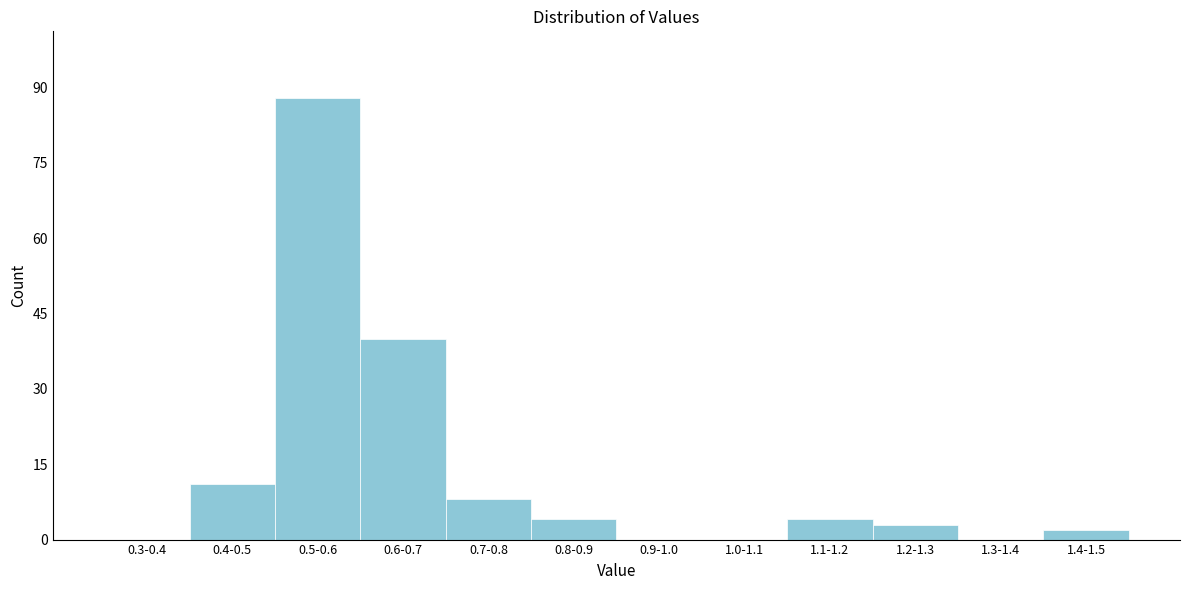

Reading left to right, transcribe all the data shown in this chart.

0.3-0.4=0	0.4-0.5=11	0.5-0.6=88	0.6-0.7=40	0.7-0.8=8	0.8-0.9=4	0.9-1.0=0	1.0-1.1=0	1.1-1.2=4	1.2-1.3=3	1.3-1.4=0	1.4-1.5=2